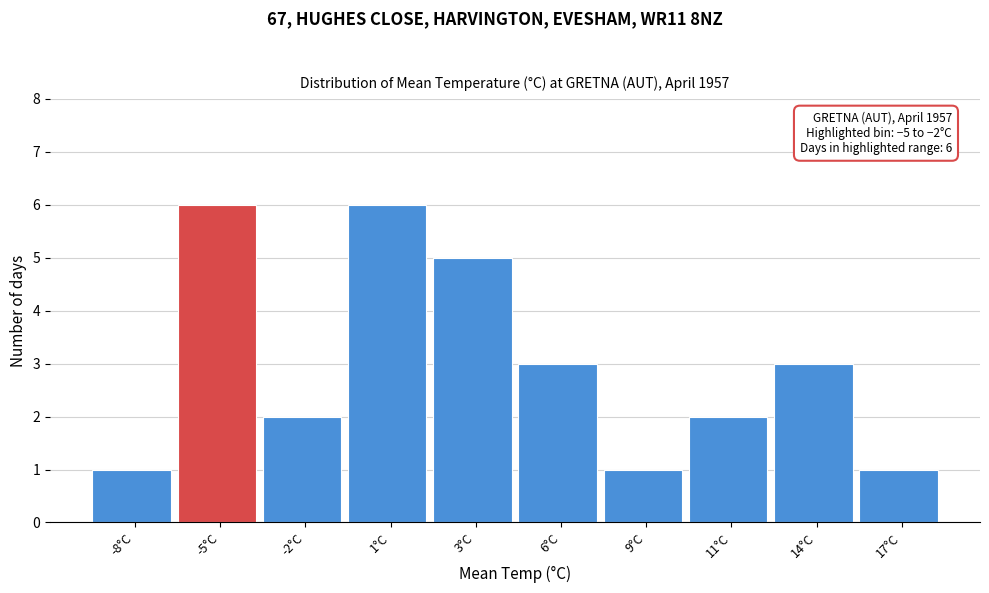

Reading left to right, extract all data points from this chart.

-8°C=1	-5°C=6	-2°C=2	1°C=6	3°C=5	6°C=3	9°C=1	11°C=2	14°C=3	17°C=1